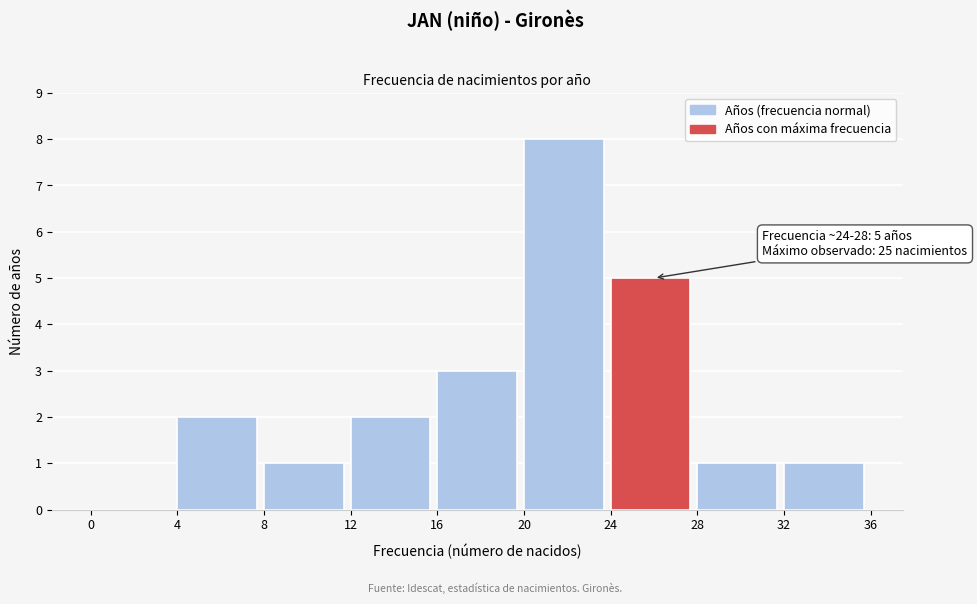

Which range on the x-axis has the tallest bar?

20 to 24